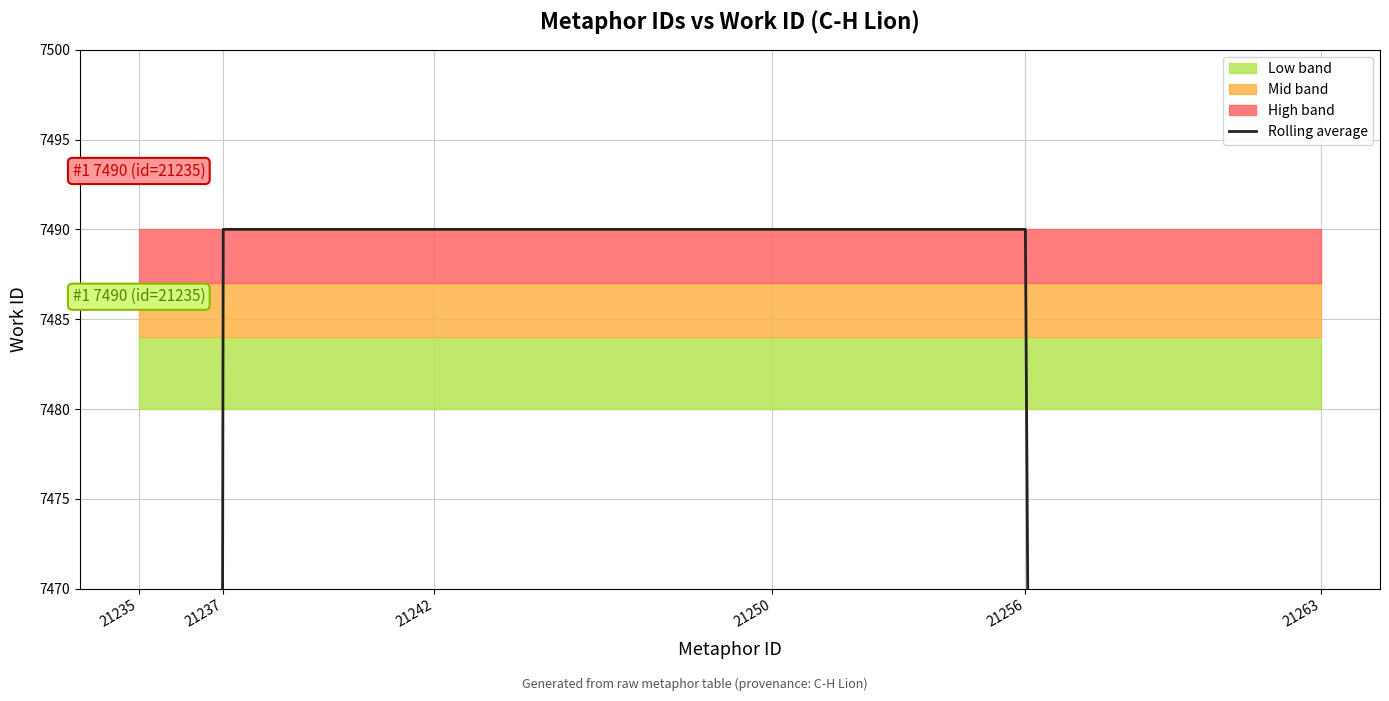

Is this an area chart (filled region under the line)?

No